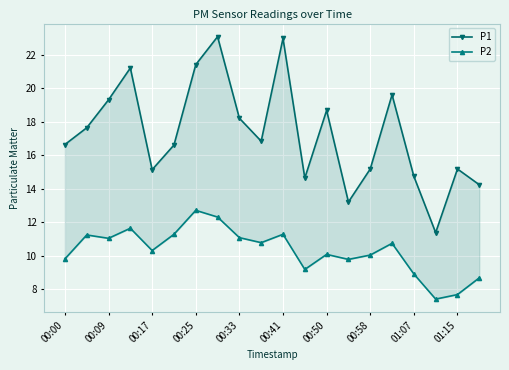

What is the minimum value for P2?

7.4